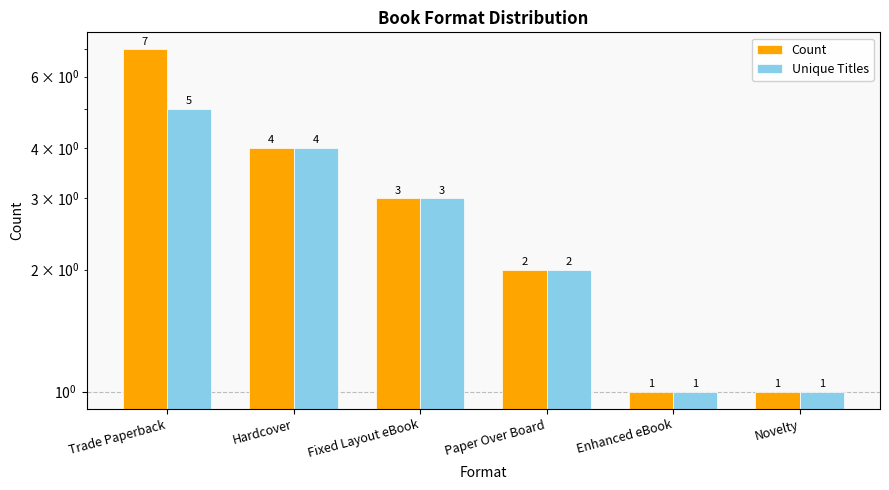

Rank the series by their maximum value, from lowest to highest.

Unique Titles, Count